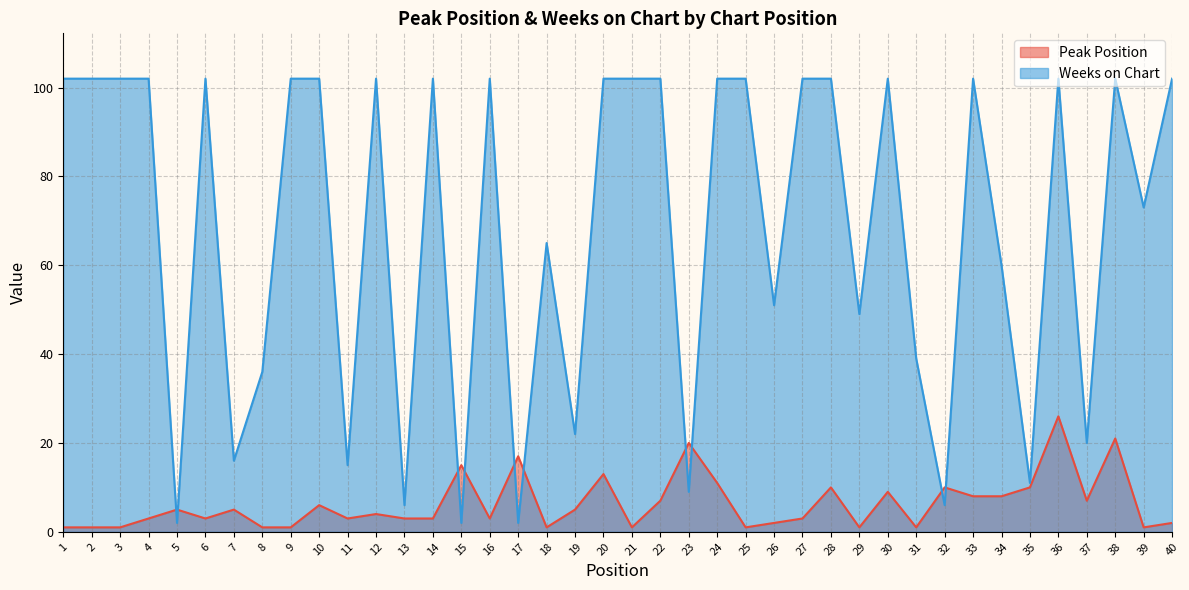

Which category has the lowest value across all series?

1